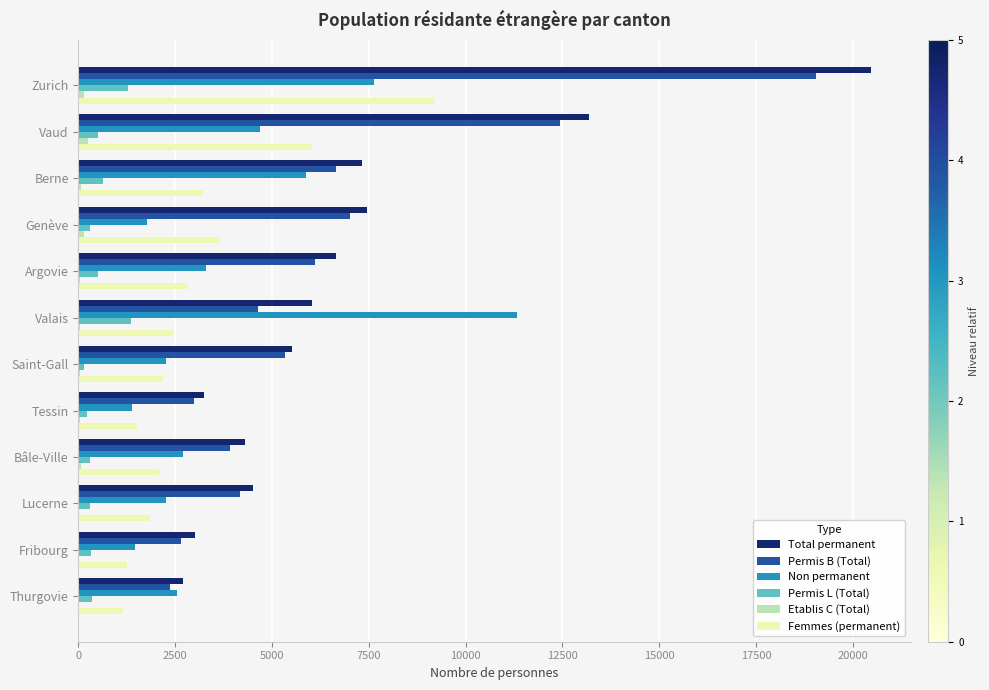

The Non permanent series shows 1394 at Tessin. True or false?

True